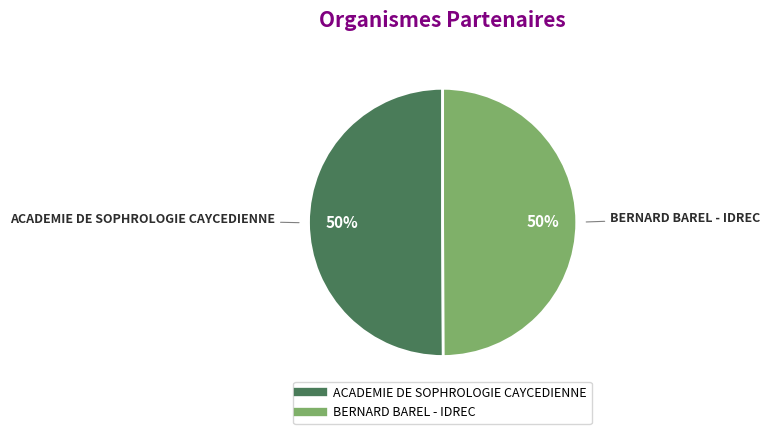

Combined, do BERNARD BAREL - IDREC and ACADEMIE DE SOPHROLOGIE CAYCEDIENNE account for over 50%?

Yes